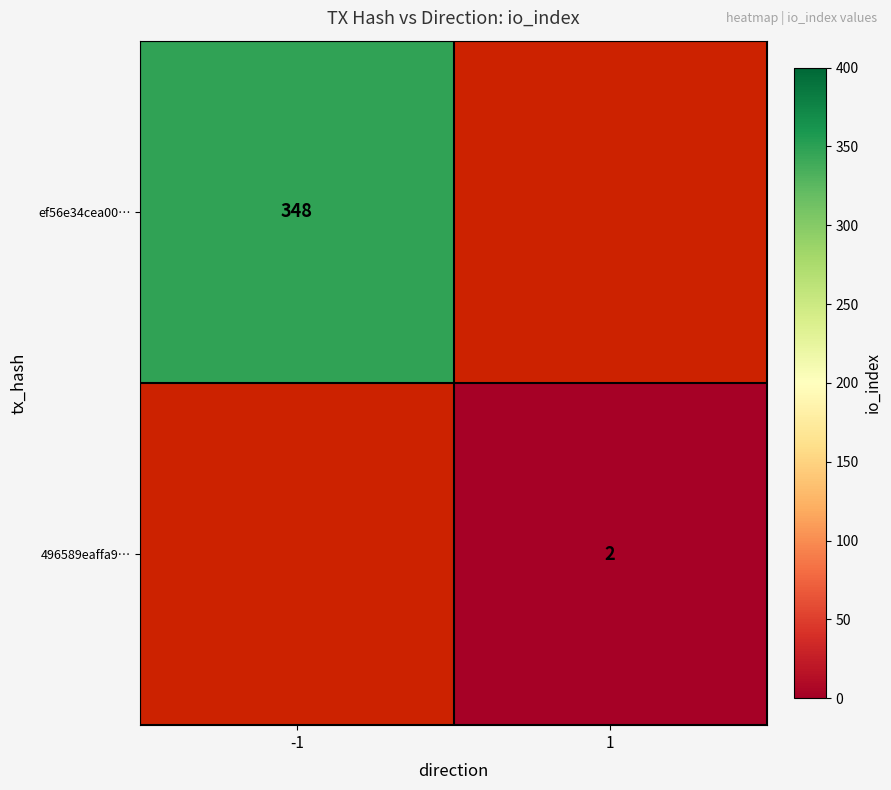

The ef56e34cea00… series shows 348 at -1. True or false?

True